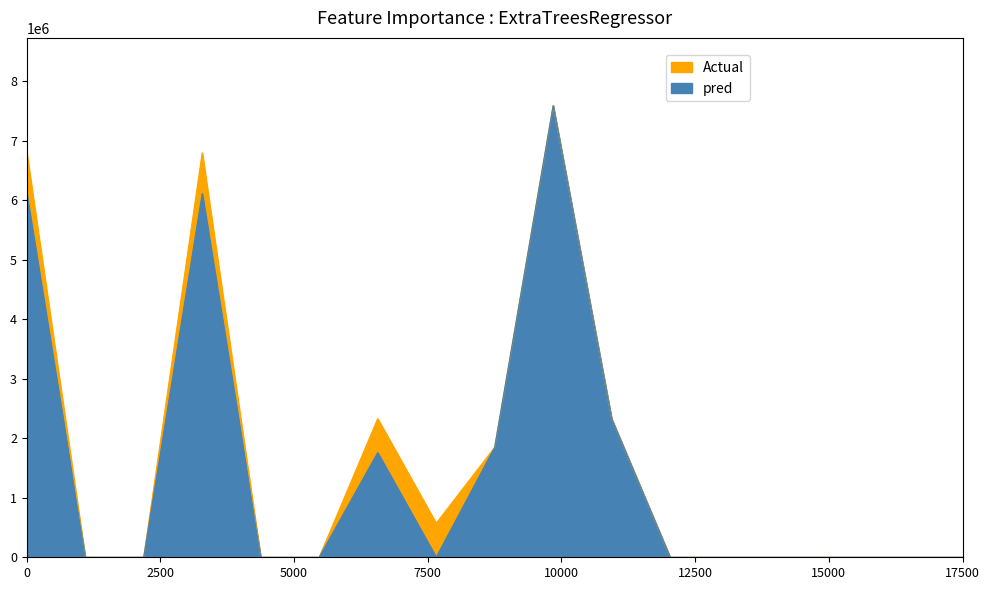

Reading left to right, list all the values displayed in this chart.

Actual: 6793254.0	0.0	0.0	6793254.0	0.0	0.0	2327711.7	570395.7	1845905.6	7585629.3	2325781.1	0.0	0.0	0.0	0.0	0.0	0.0
pred: 6108779.2	0.0	0.0	6108779.2	0.0	0.0	1757316.0	0.0	1845905.6	7585629.3	2325781.1	0.0	0.0	0.0	0.0	0.0	0.0